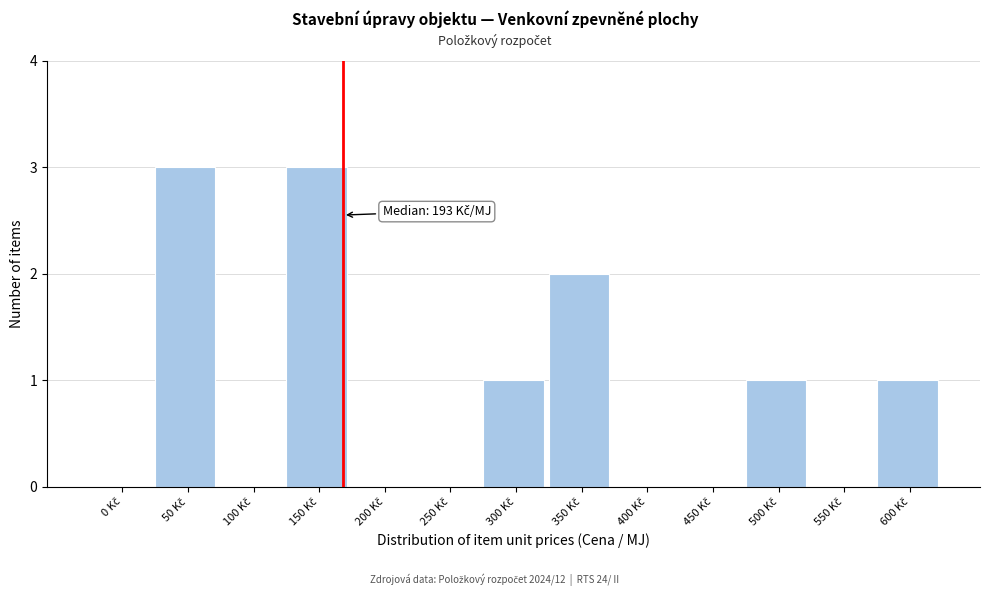

What is the greatest value displayed?

3